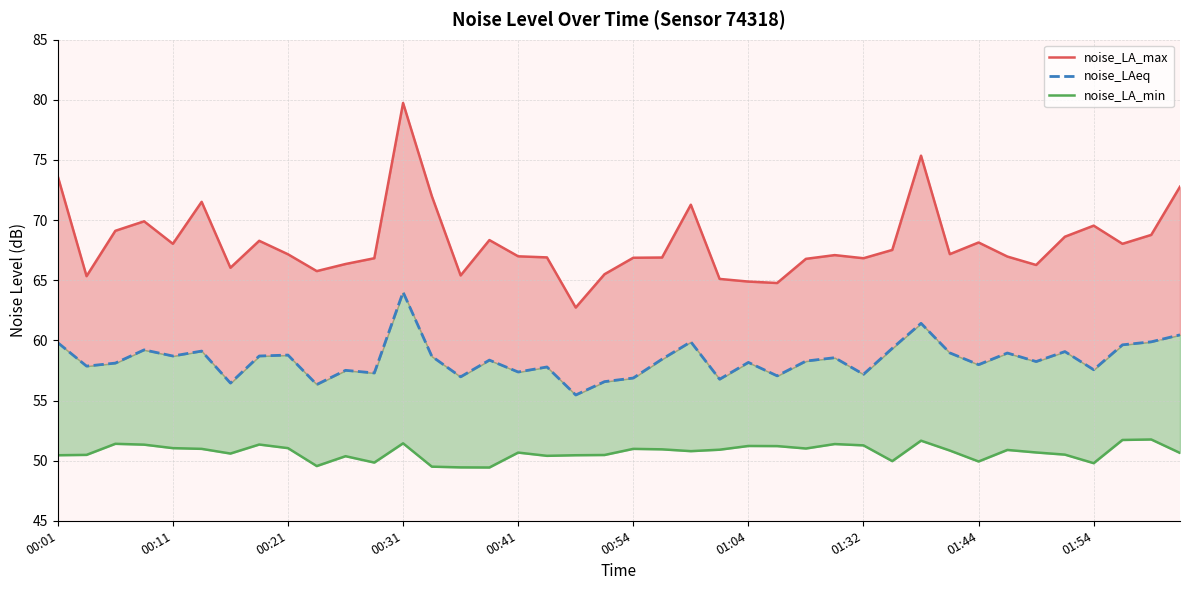

True or false: noise_LAeq has more than 0 interior local peaks.

True